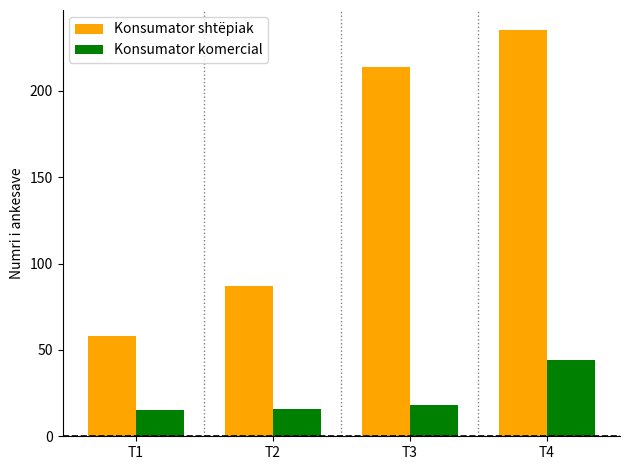

What is the sum of the Konsumator komercial values at T1 and T3?

33